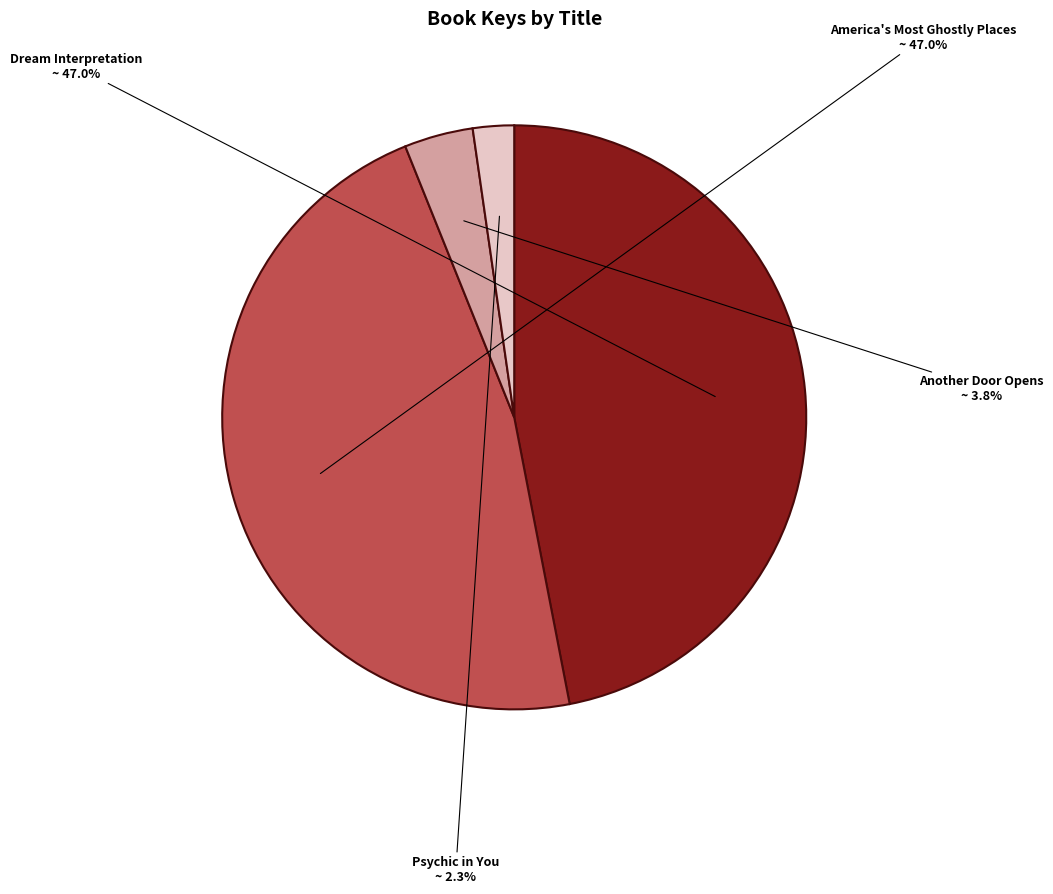

What percentage is the Psychic in You slice, to the nearest percent?

2%